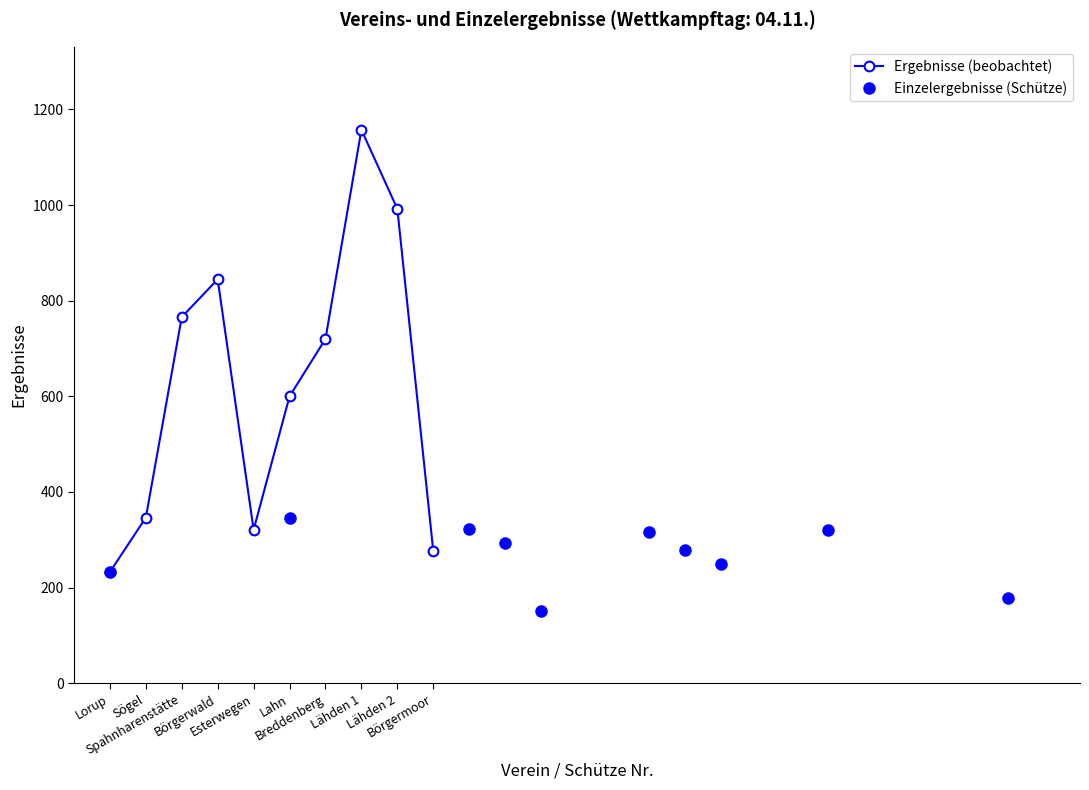

How many interior local valleys does the Ergebnisse (beobachtet) series have?

1